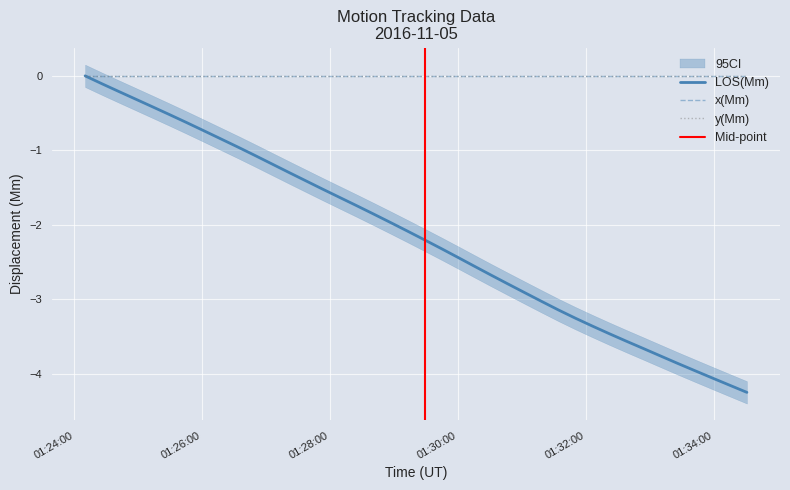

What is the total value across all series at 7?

-0.7